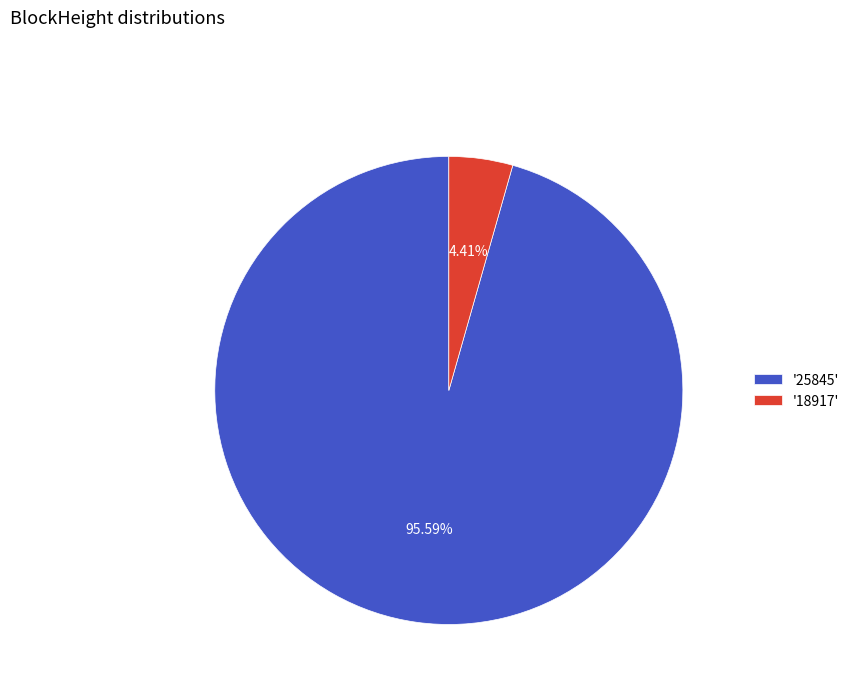

Which has a higher value, '25845' or '18917'?

'25845'